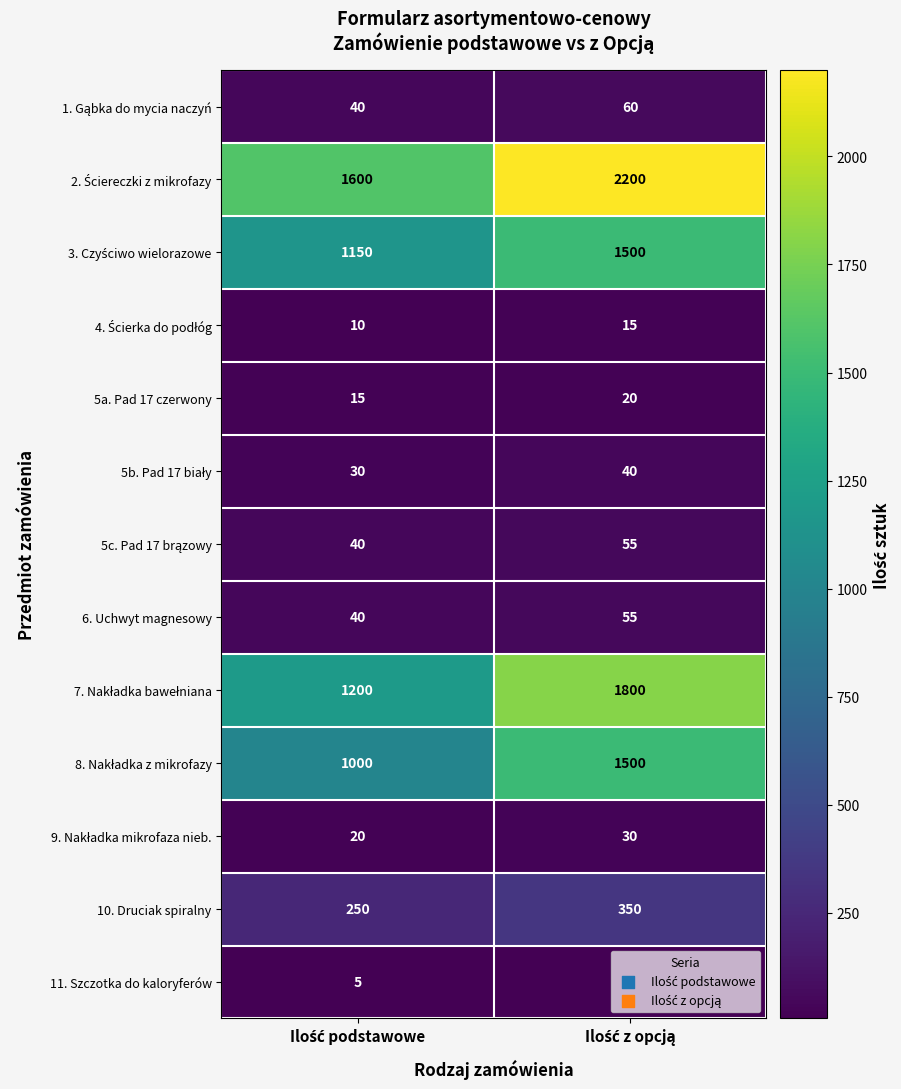

What is the minimum value shown in the chart?

5